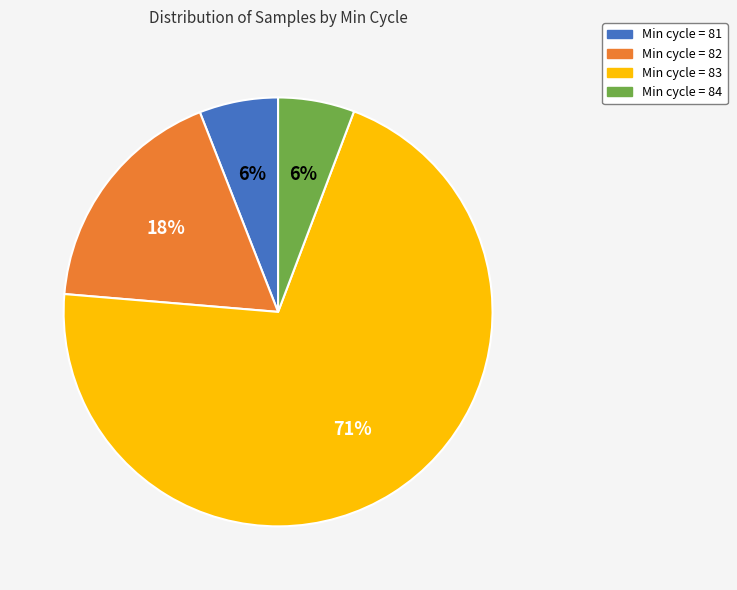

How many segments does this pie chart have?

4